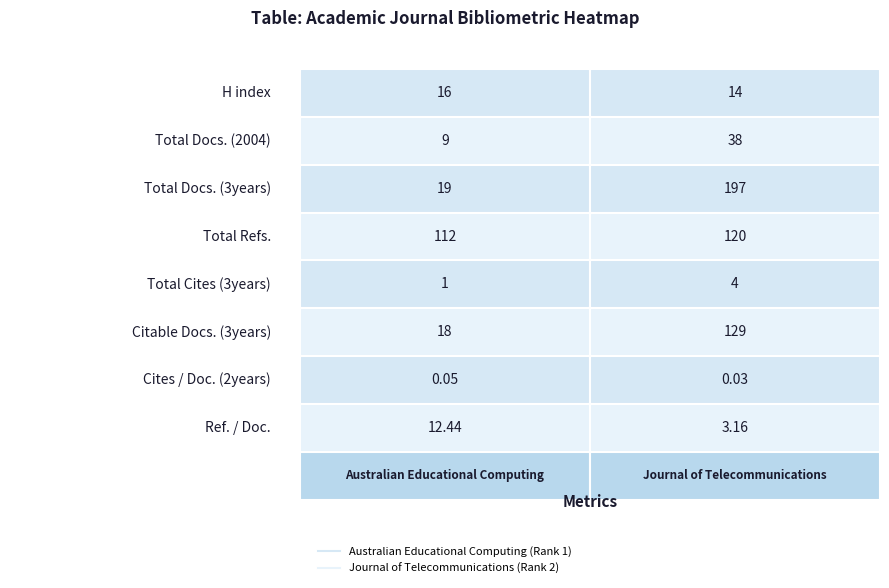

List the series in order of their overall mean, lowest first.

Australian Educational Computing (Rank 1), Journal of Telecommunications (Rank 2)